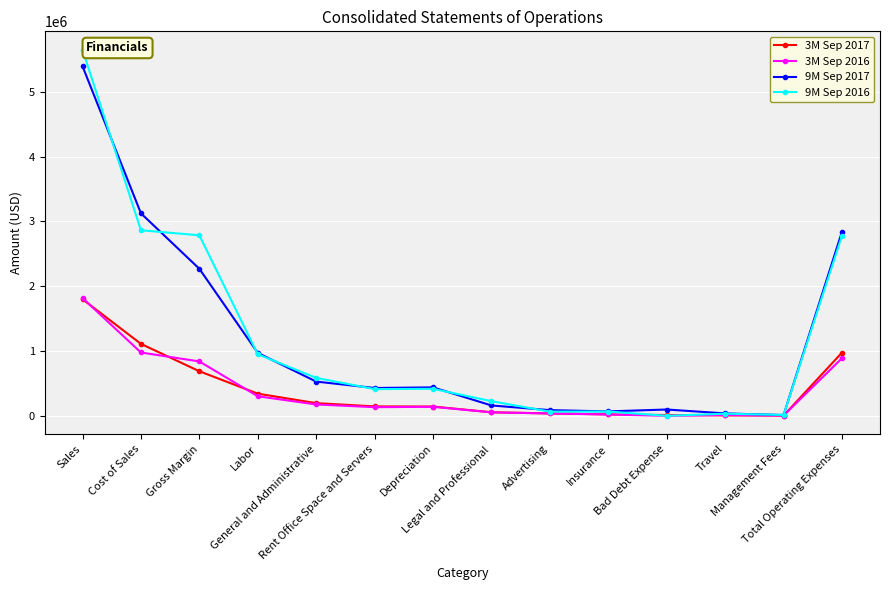

At how many categories does at least one series exceed 766087?

5